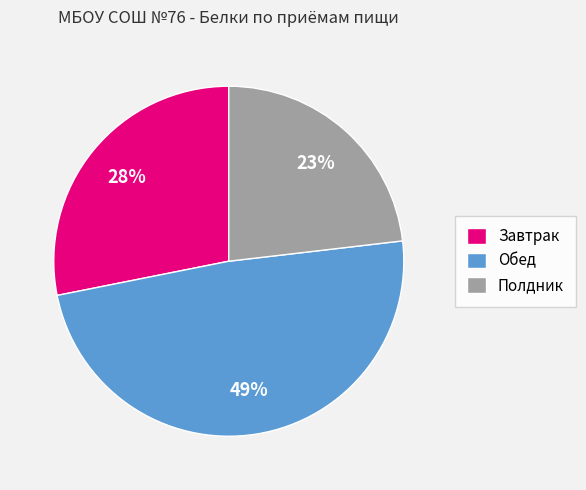

Does any single category account for the majority?

No